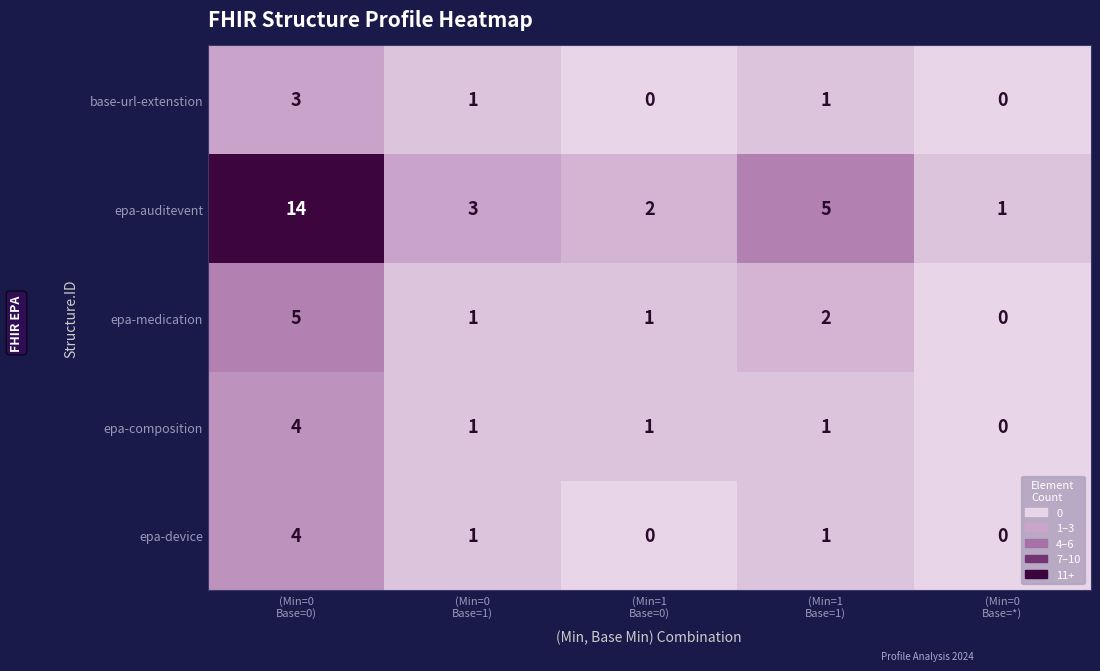

Which series has the widest spread of values?

epa-auditevent